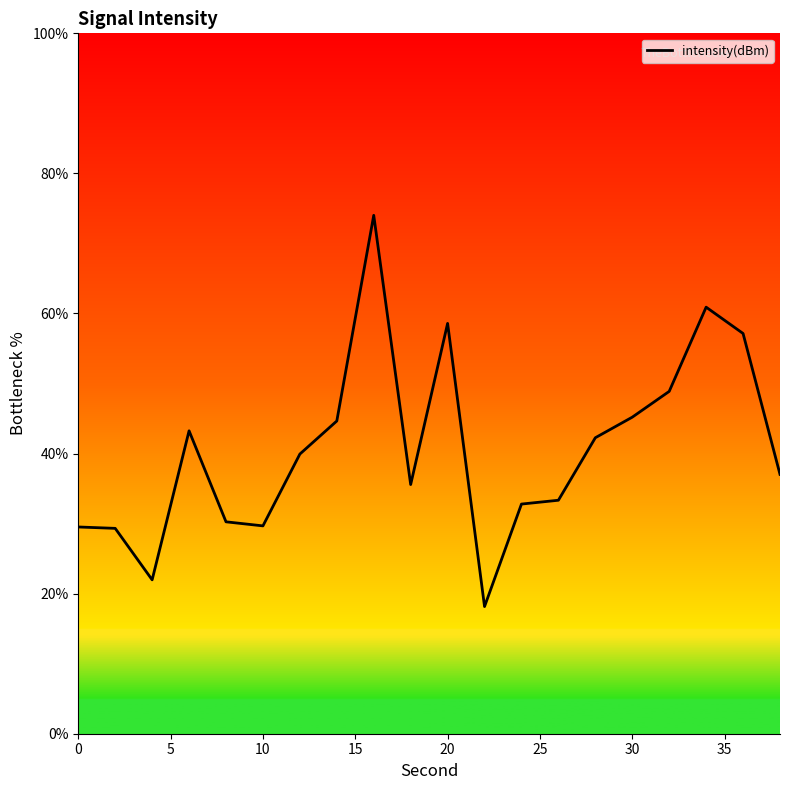

What is the minimum value shown in the chart?

18.2